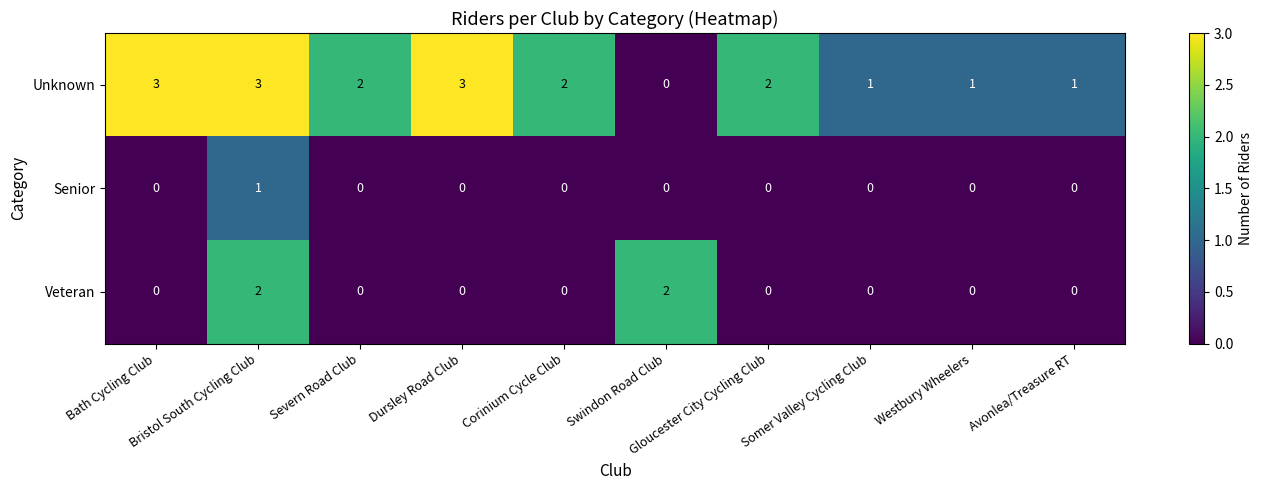

The value of Unknown at Corinium Cycle Club is 2. True or false?

True